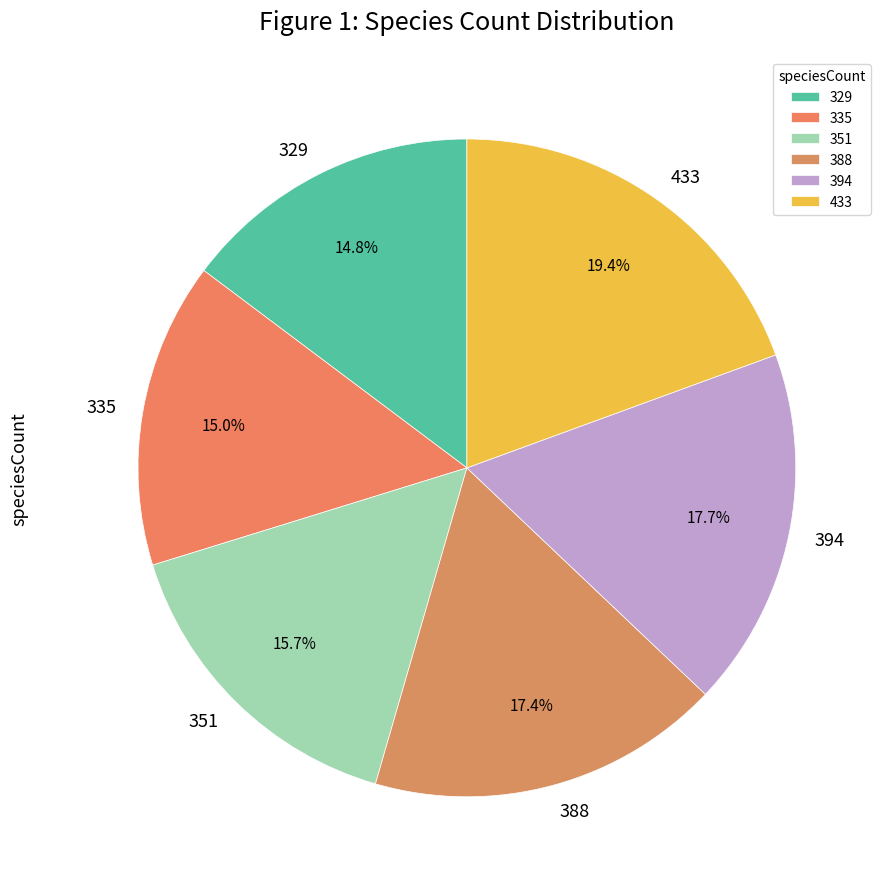

What is the ratio of the value at 433 to the value at 329?

1.3